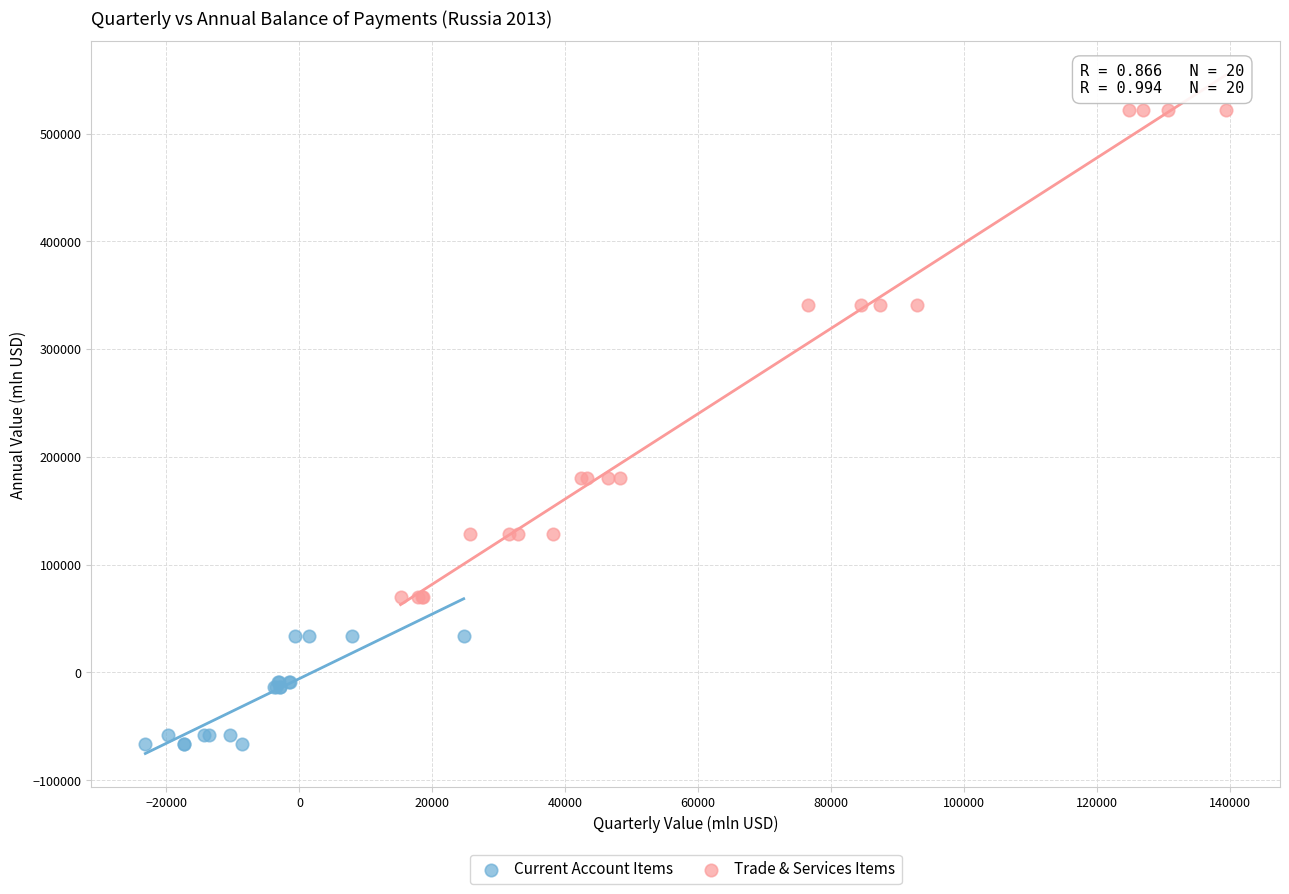

Which series reaches the maximum Y coordinate?

Trade & Services Items